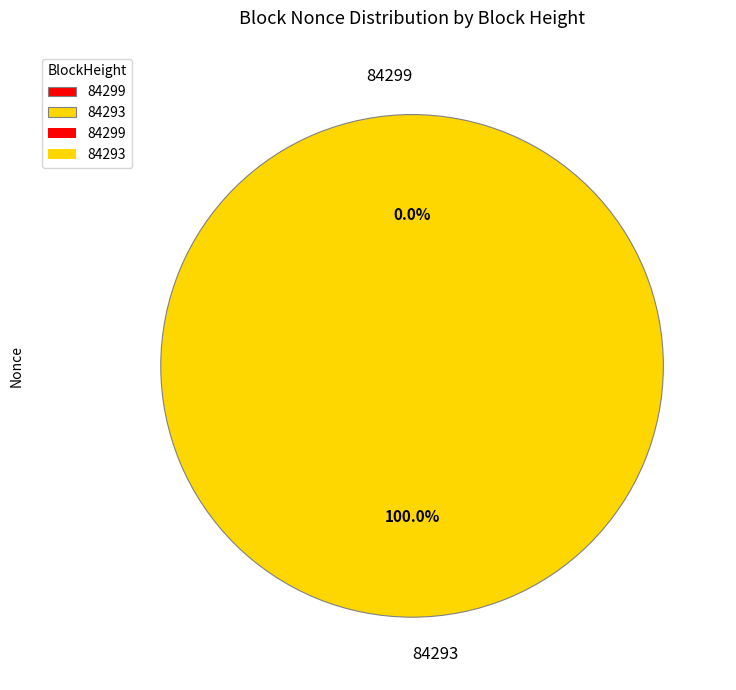

What is the change in value from 84299 to 84293?

+28775